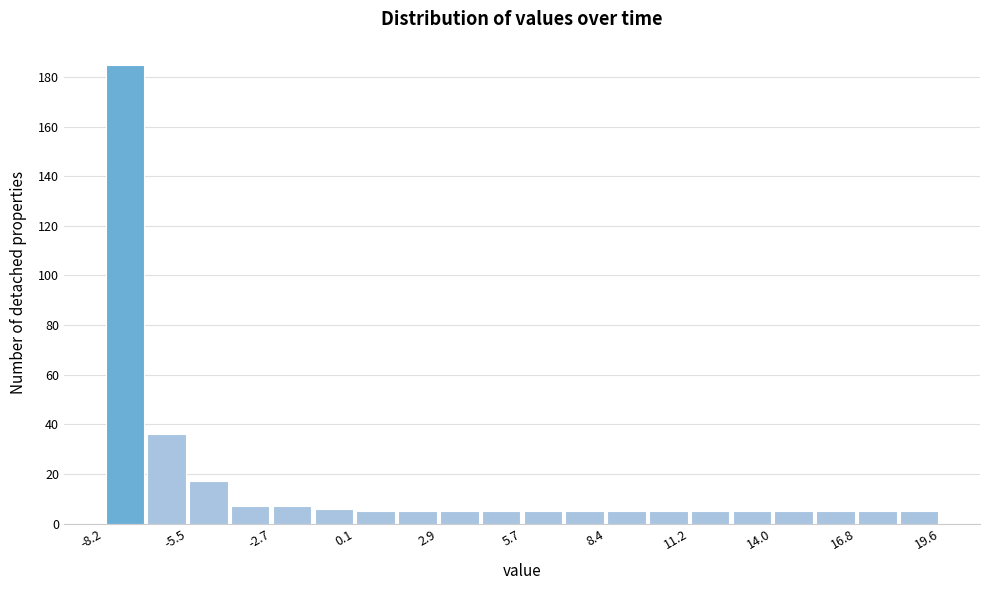

Around what value on the x-axis is the tallest bar? Give the approximate position of its centre, as read against the axis.

-7.5